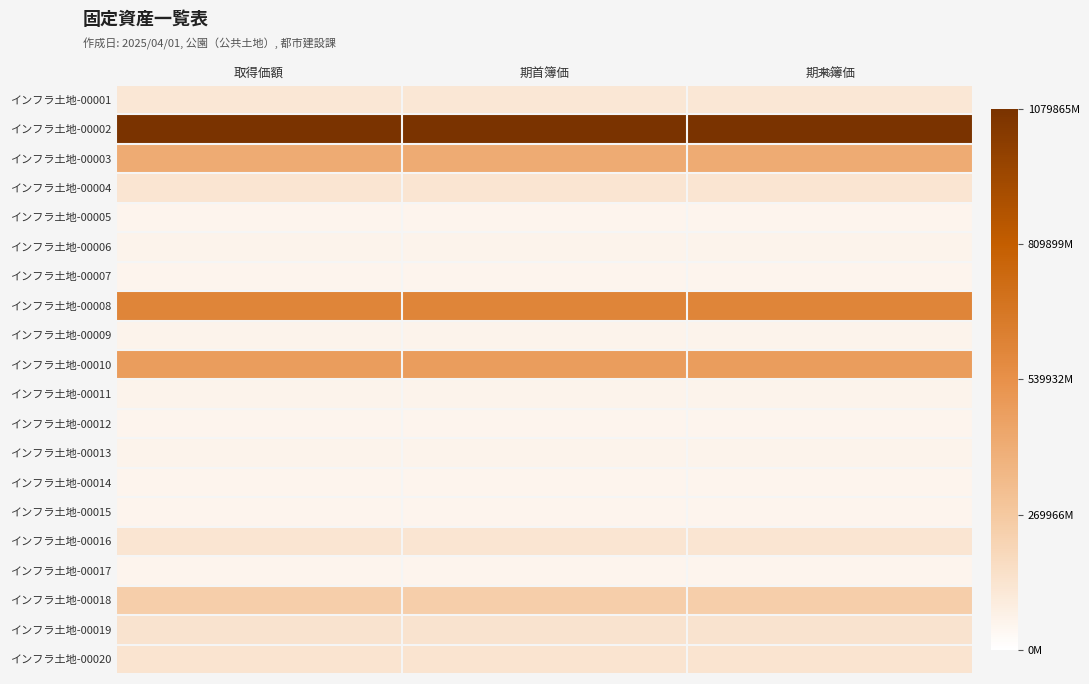

Reading left to right, what are all the values shown in this chart?

インフラ土地-00001: 取得価額=0.1	期首簿価=0.1	期末簿価=0.1
インフラ土地-00002: 取得価額=1.0	期首簿価=1.0	期末簿価=1.0
インフラ土地-00003: 取得価額=0.4	期首簿価=0.4	期末簿価=0.4
インフラ土地-00004: 取得価額=0.1	期首簿価=0.1	期末簿価=0.1
インフラ土地-00005: 取得価額=0.0	期首簿価=0.0	期末簿価=0.0
インフラ土地-00006: 取得価額=0.1	期首簿価=0.1	期末簿価=0.1
インフラ土地-00007: 取得価額=0.0	期首簿価=0.0	期末簿価=0.0
インフラ土地-00008: 取得価額=0.6	期首簿価=0.6	期末簿価=0.6
インフラ土地-00009: 取得価額=0.1	期首簿価=0.1	期末簿価=0.1
インフラ土地-00010: 取得価額=0.4	期首簿価=0.4	期末簿価=0.4
インフラ土地-00011: 取得価額=0.1	期首簿価=0.1	期末簿価=0.1
インフラ土地-00012: 取得価額=0.0	期首簿価=0.0	期末簿価=0.0
インフラ土地-00013: 取得価額=0.1	期首簿価=0.1	期末簿価=0.1
インフラ土地-00014: 取得価額=0.0	期首簿価=0.0	期末簿価=0.0
インフラ土地-00015: 取得価額=0.0	期首簿価=0.0	期末簿価=0.0
インフラ土地-00016: 取得価額=0.1	期首簿価=0.1	期末簿価=0.1
インフラ土地-00017: 取得価額=0.0	期首簿価=0.0	期末簿価=0.0
インフラ土地-00018: 取得価額=0.2	期首簿価=0.2	期末簿価=0.2
インフラ土地-00019: 取得価額=0.1	期首簿価=0.1	期末簿価=0.1
インフラ土地-00020: 取得価額=0.1	期首簿価=0.1	期末簿価=0.1